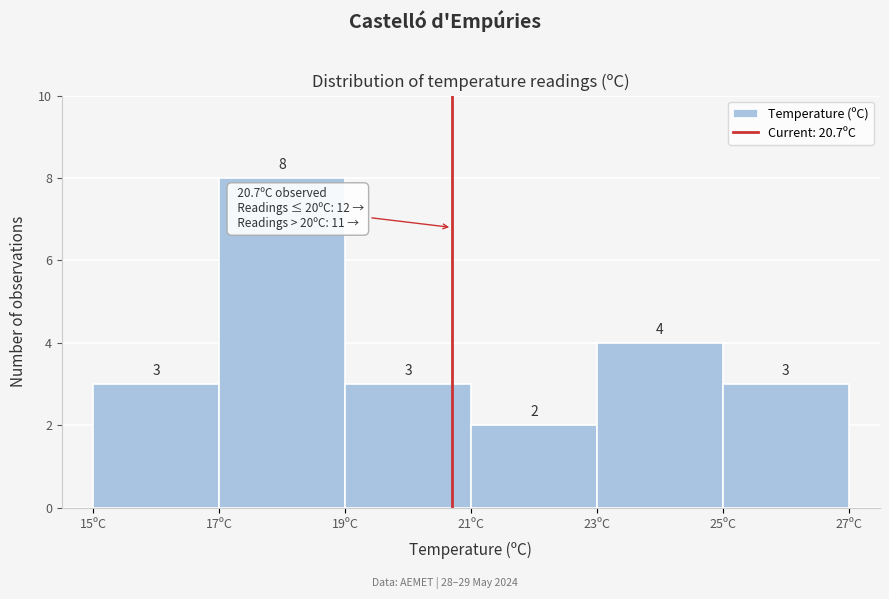

How tall is the bar that spans 23 to 25 on the x-axis?

4